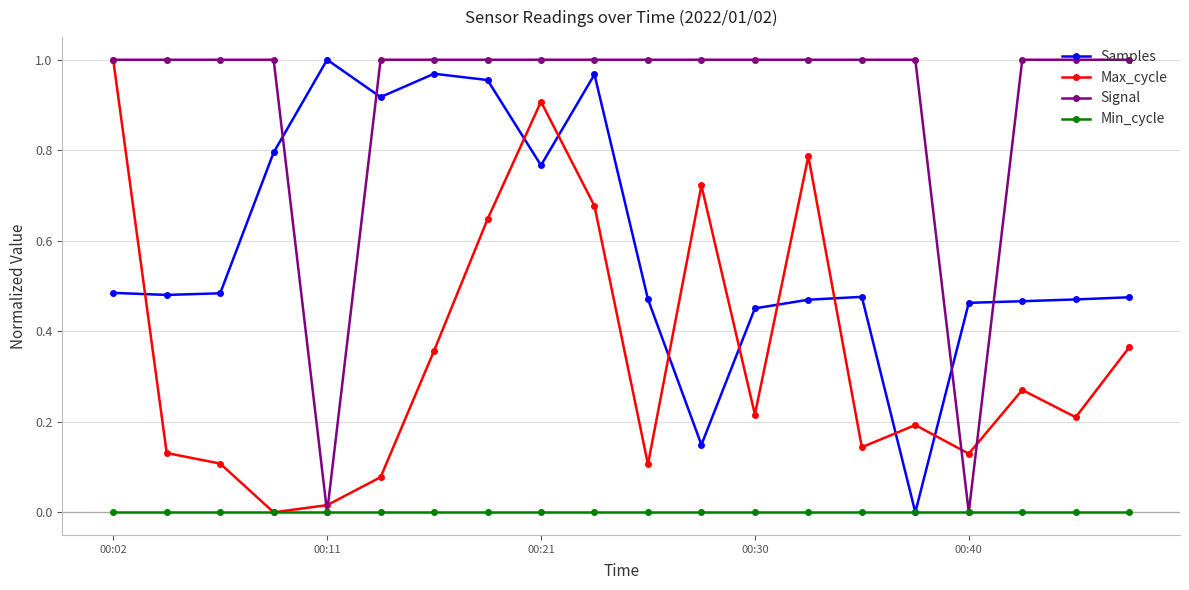

True or false: Max_cycle has more than 2 points higher than both neighbors.

True